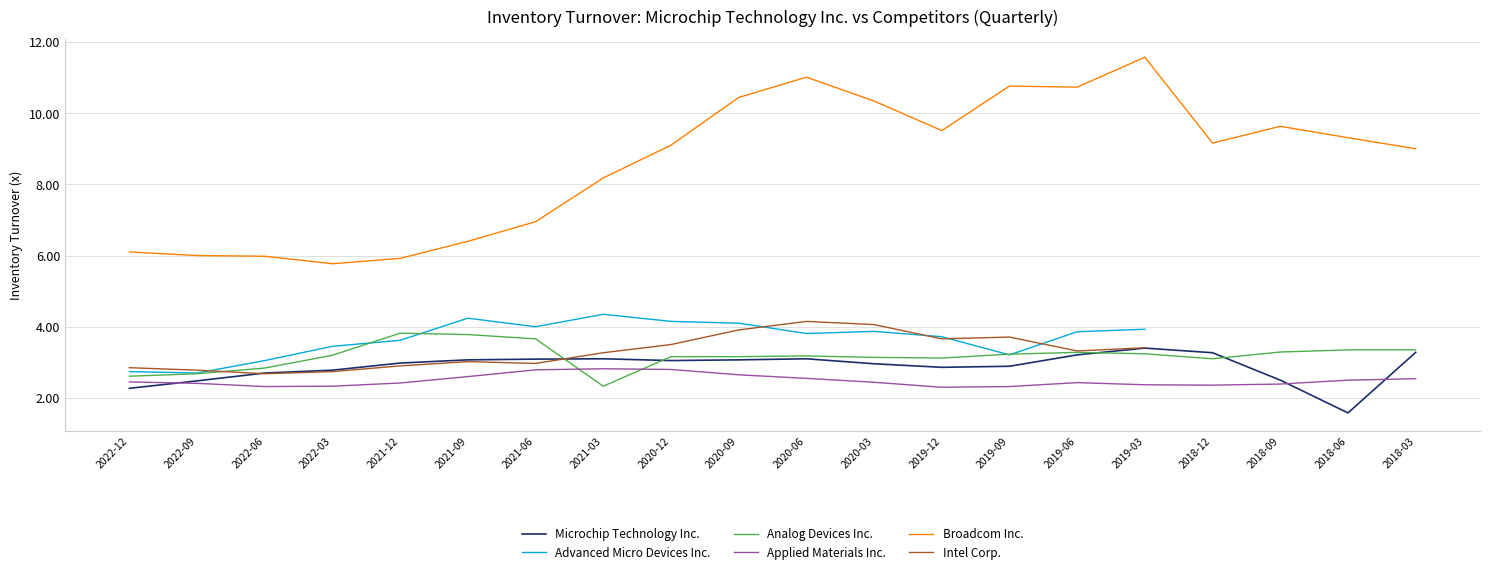

What is the sum of the Analog Devices Inc. values at 2020-03 and 2020-06?

6.3